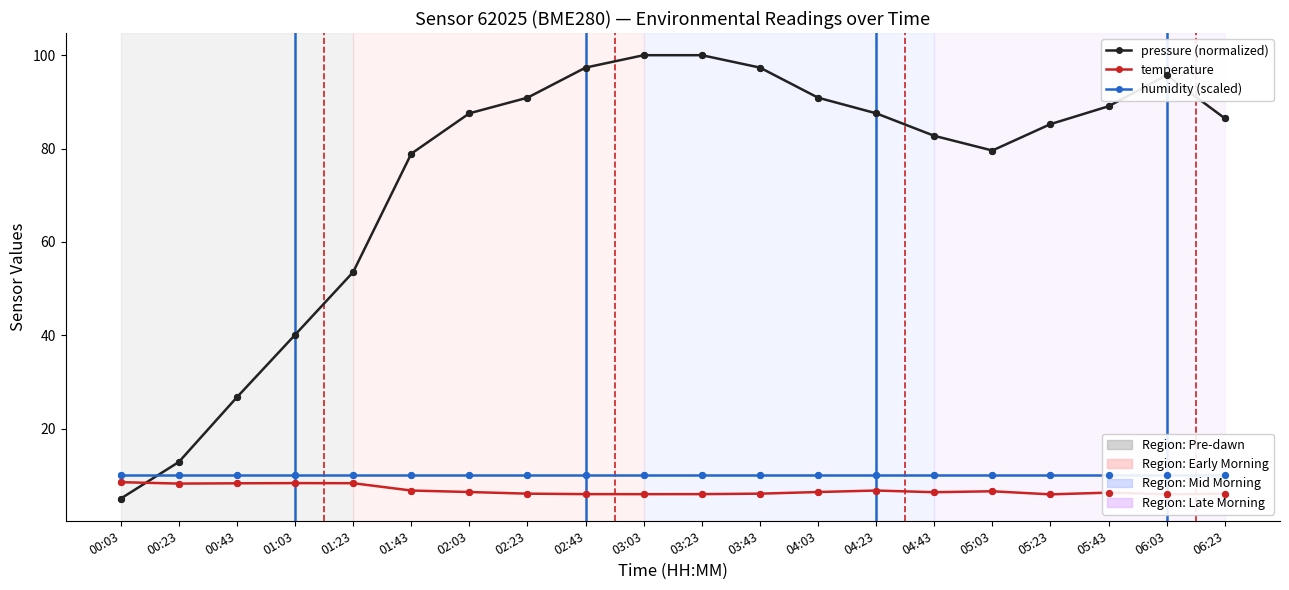

Which series has the largest total across all categories?

pressure (normalized)